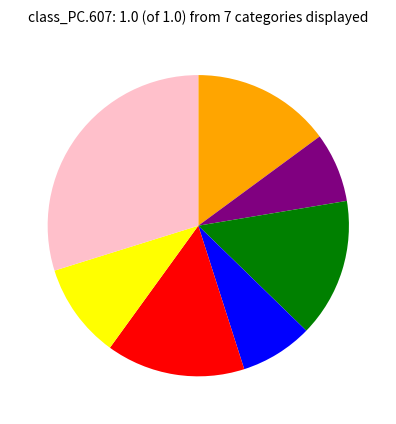

Does any single category account for the majority?

No